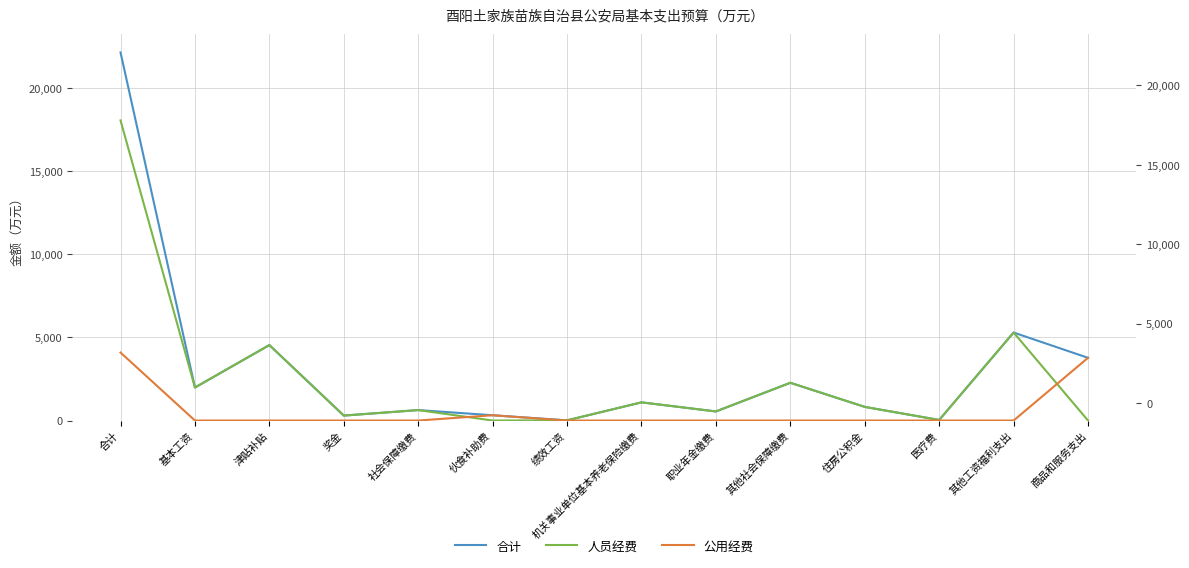

Is the value of 合计 at 伙食补助费 greater than the value of 人员经费 at 津贴补贴?

No